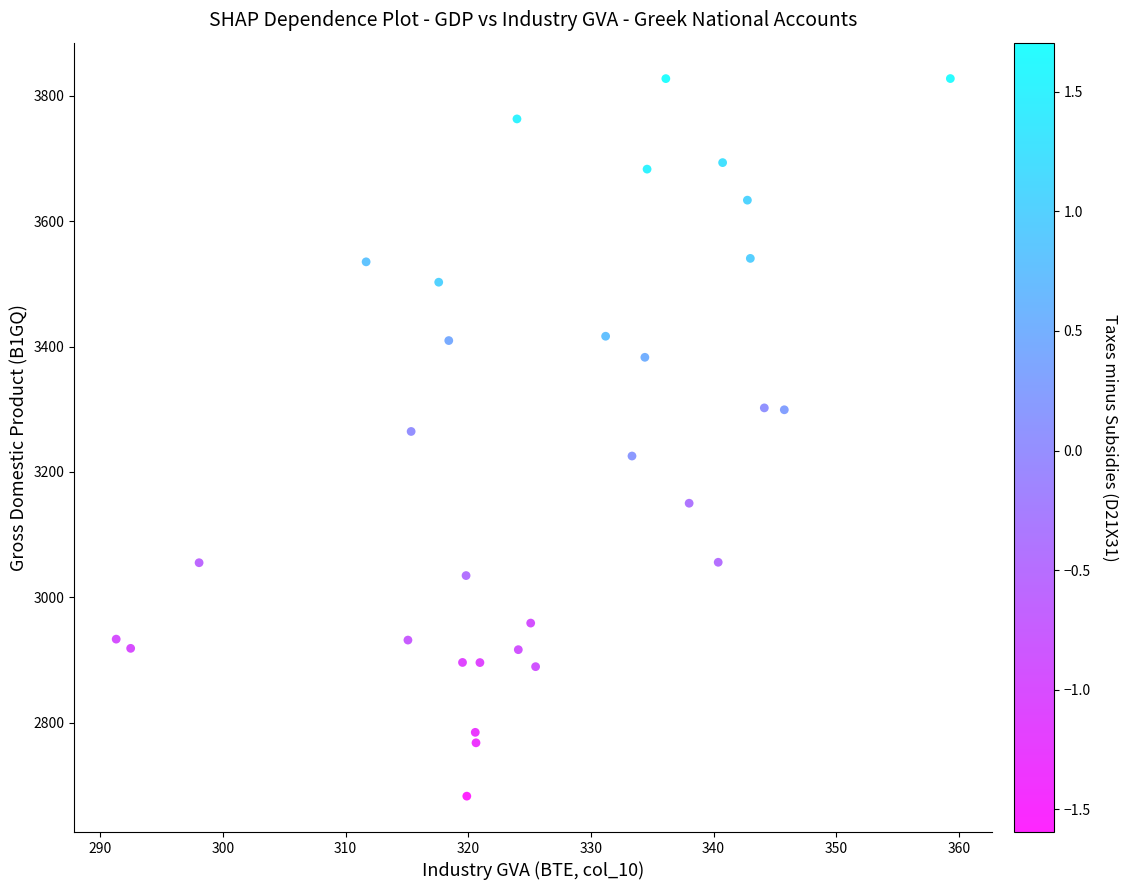

What is the range of X values (max minus min)?

68.0